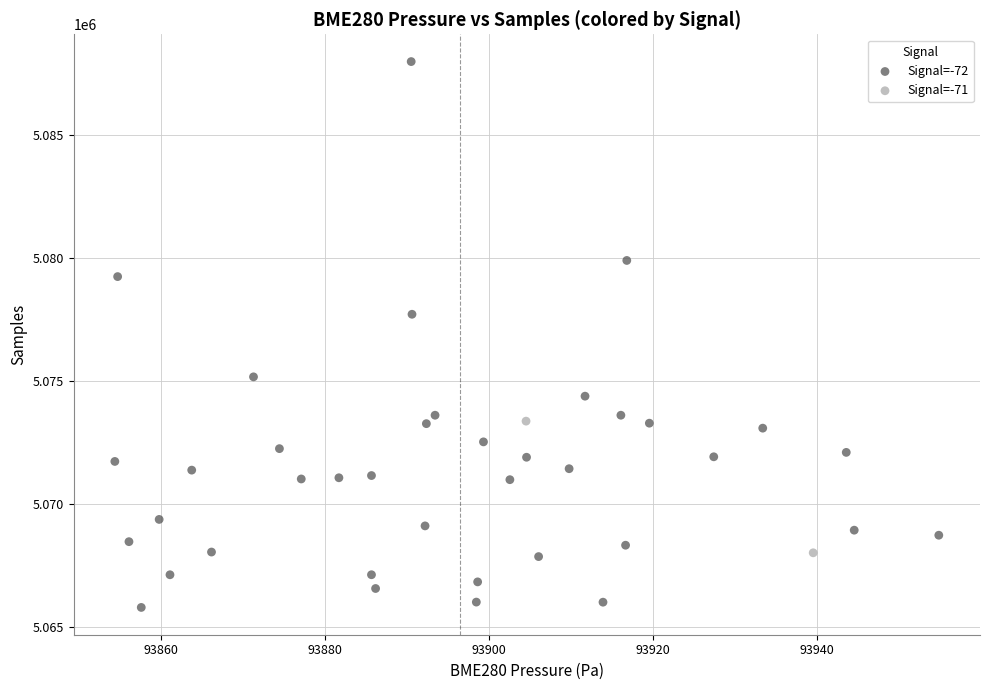

What are all the series names shown in the legend?

Signal=-72, Signal=-71